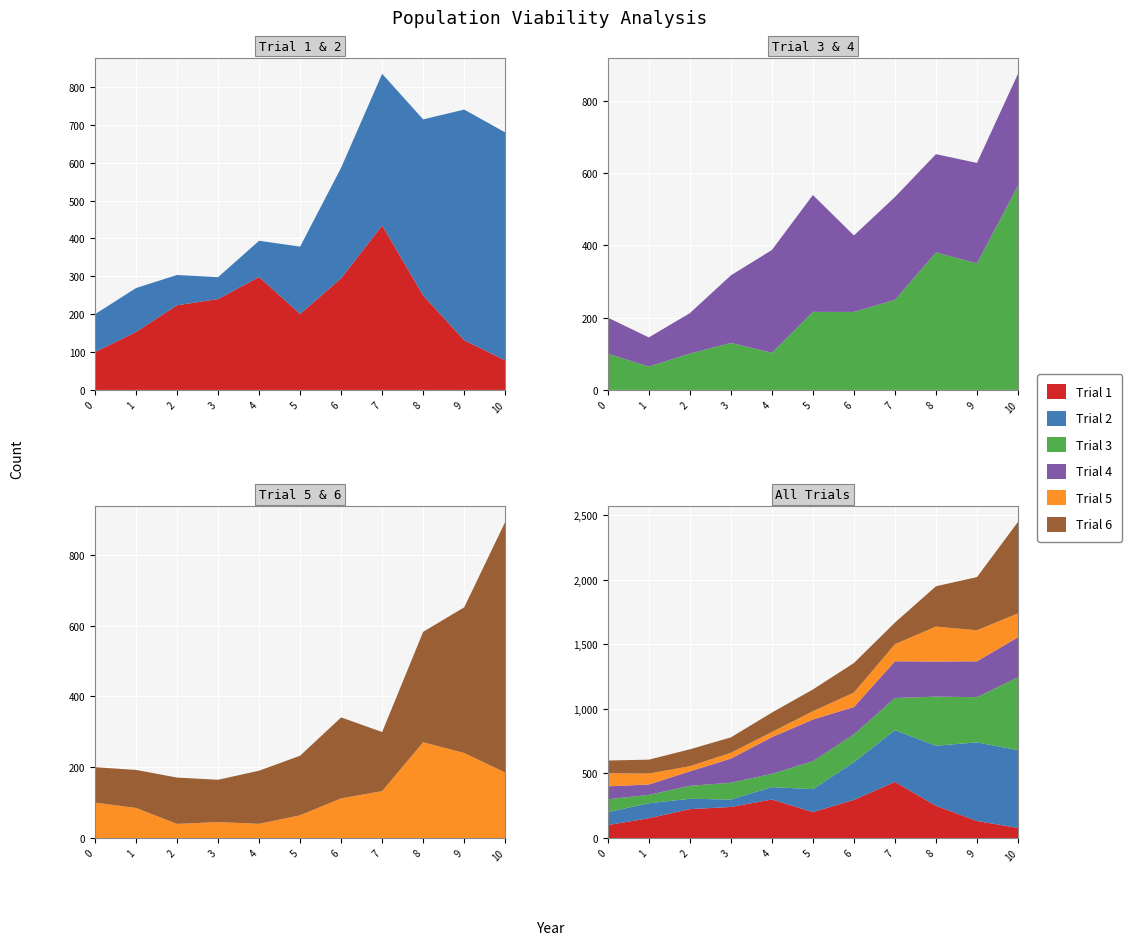

Reading left to right, what are all the values shown in this chart?

Trial 1: 100.0	153.1	223.6	240.0	298.2	200.4	294.9	434.4	249.2	131.3	77.9
Trial 2: 100.0	116.0	80.0	57.8	95.8	178.0	292.0	400.6	465.3	609.1	602.2
Trial 3: 100.0	64.5	100.4	130.0	102.7	215.8	215.6	248.7	380.1	349.8	564.9
Trial 4: 100.0	80.6	111.8	186.6	284.0	323.0	211.4	284.5	271.6	277.8	309.0
Trial 5: 100.0	84.9	39.8	45.1	40.0	64.2	111.9	132.5	270.5	240.2	185.1
Trial 6: 100.0	107.5	130.9	119.5	150.1	168.3	228.8	166.9	312.2	411.6	708.2